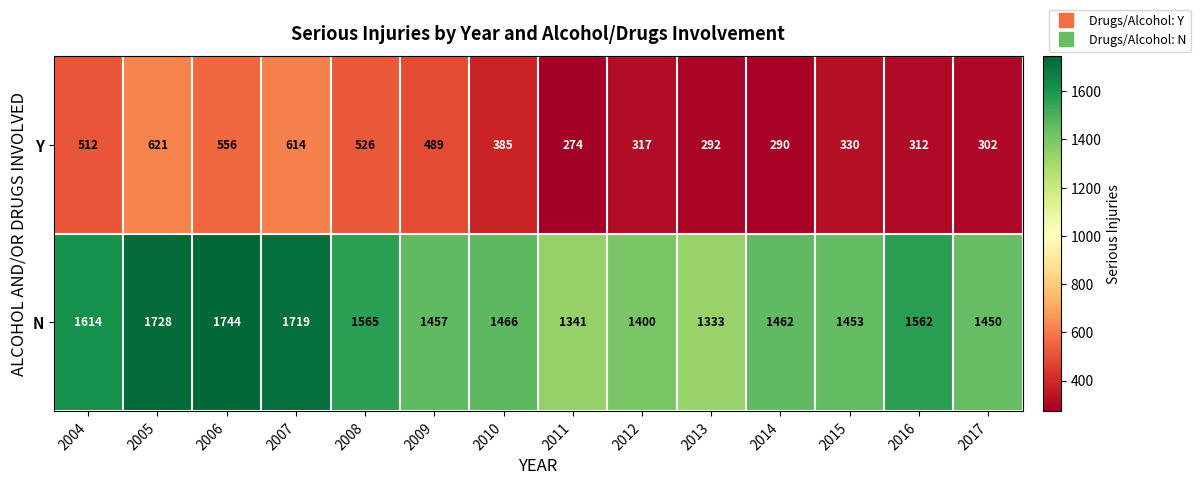

True or false: Y has a value of 993 at 2006.

False